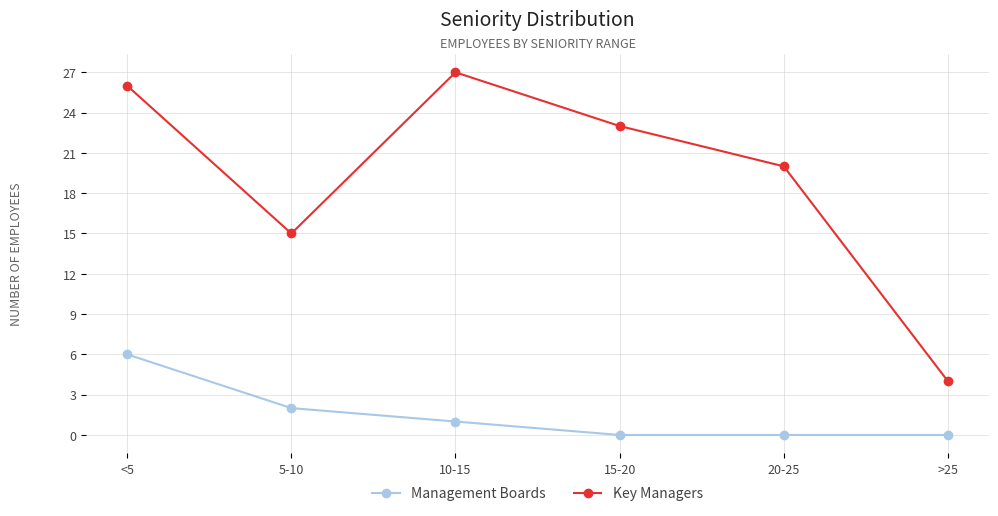

Where is Key Managers nearest to the value 15?

5-10